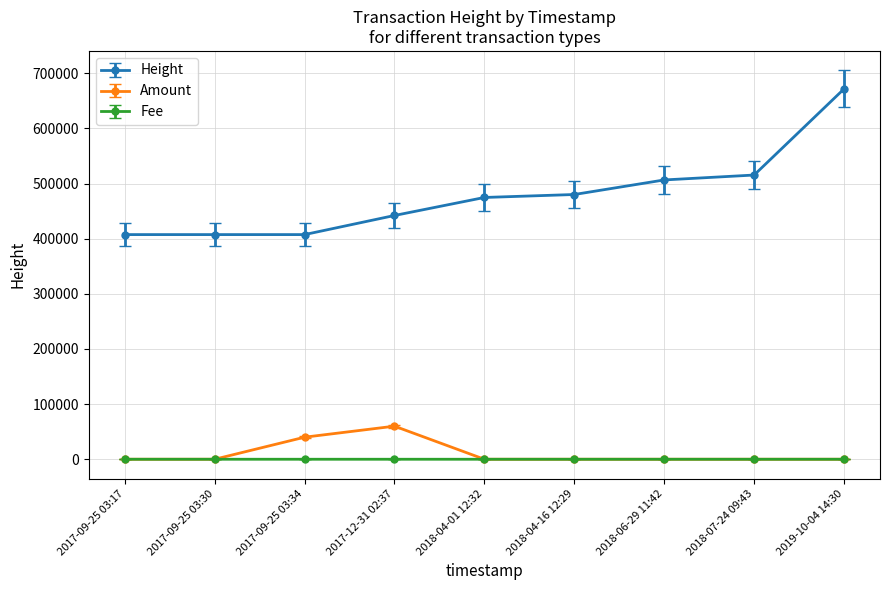

Which series has the widest spread of values?

Height